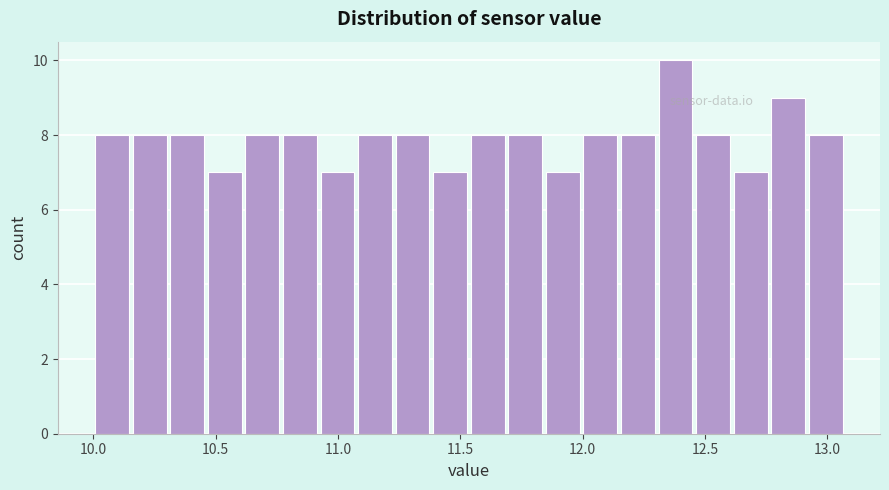

Read against the x-axis, roughly where is the centre of the tallest bar?

12.40